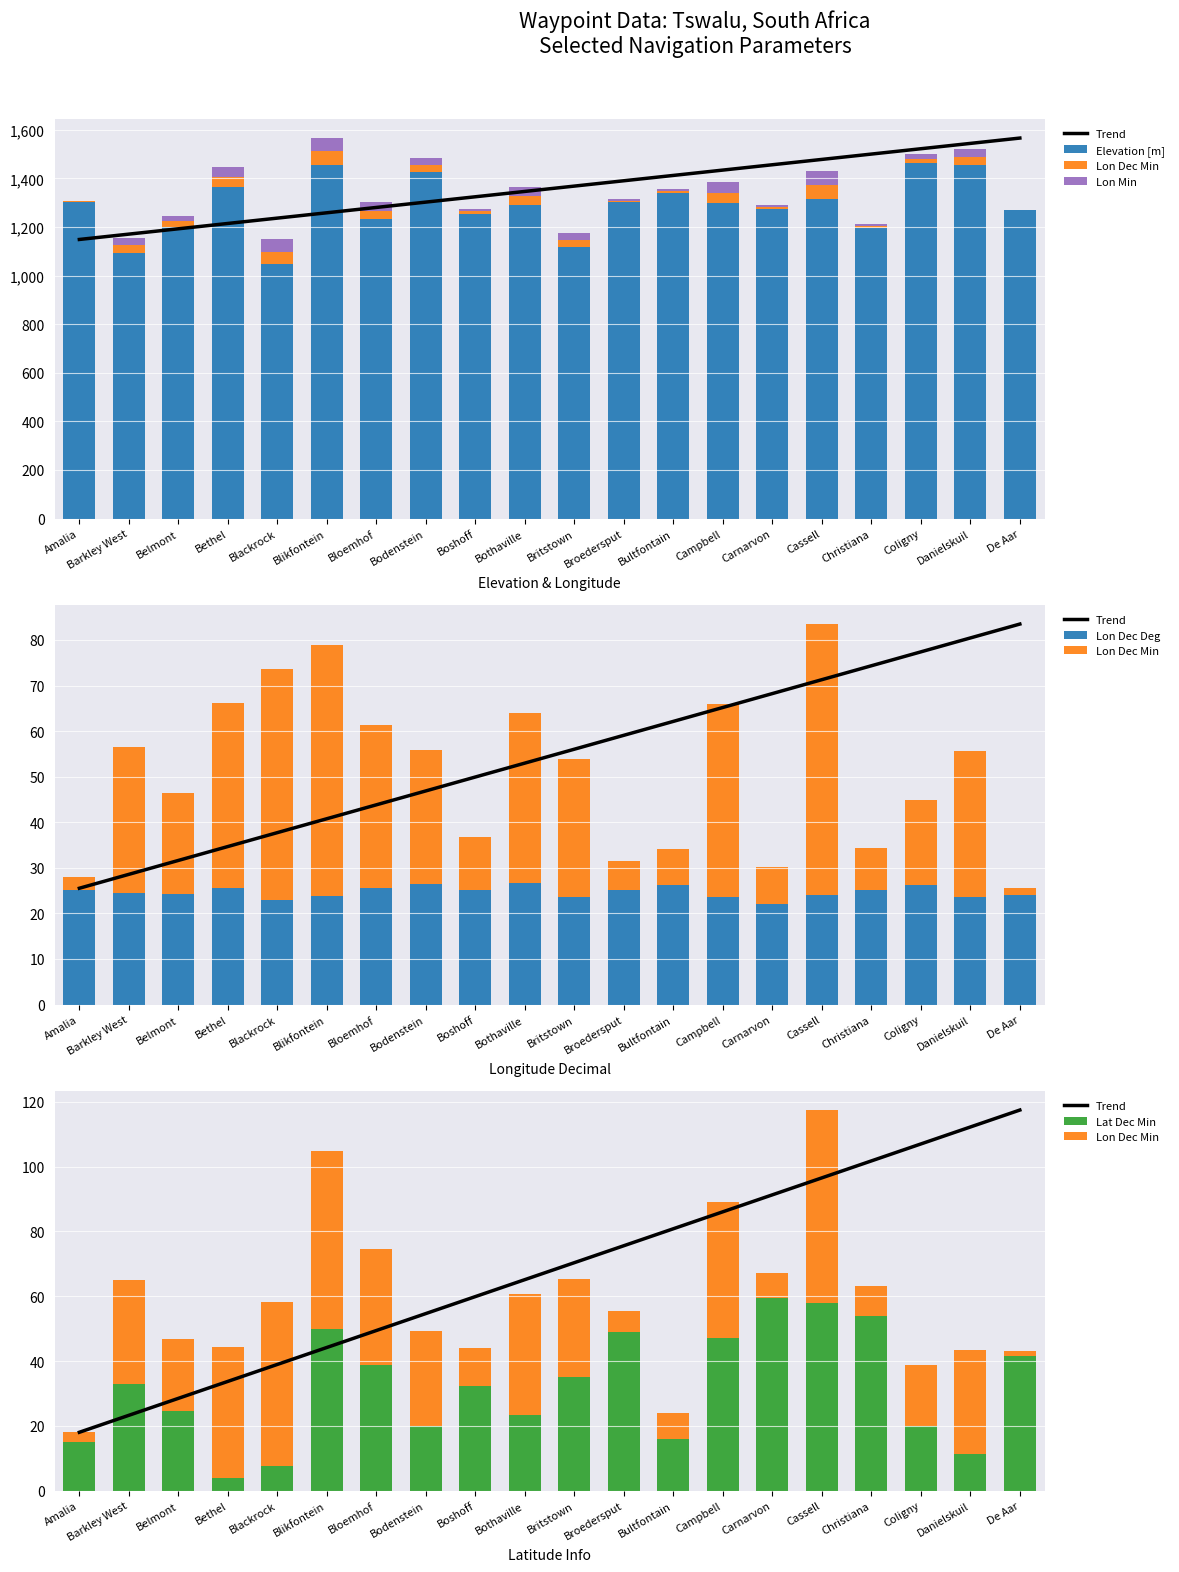

At which label does Lon Min reach its peak?

Cassell